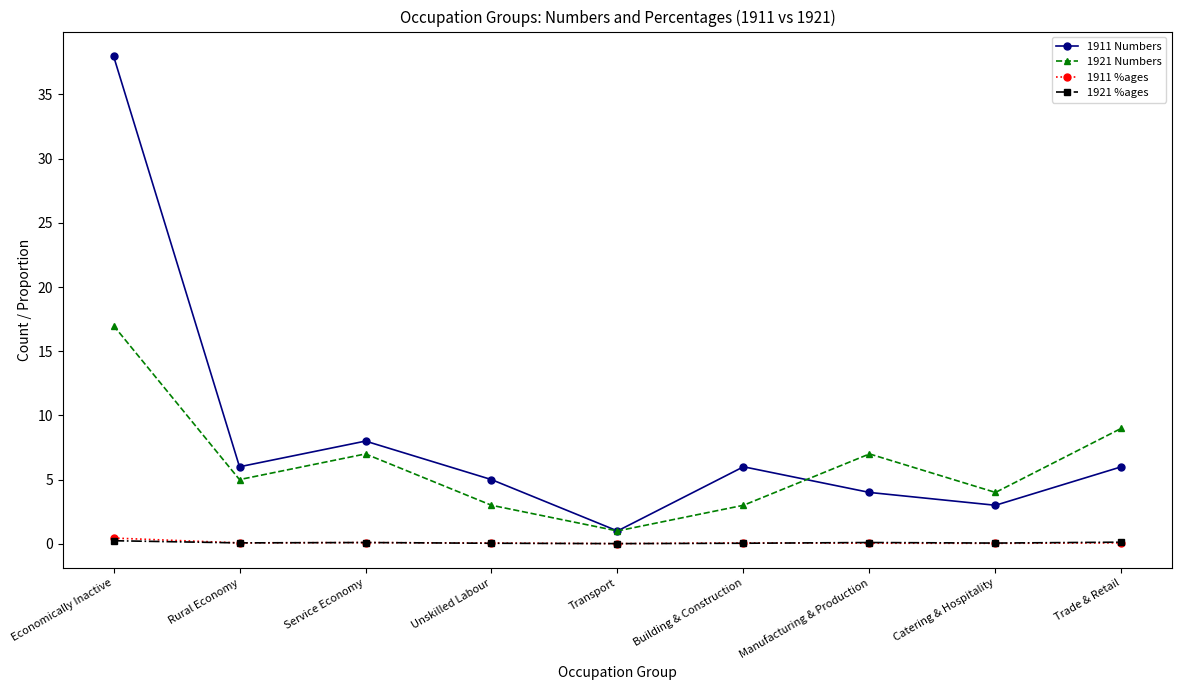

At which category does 1921 Numbers reach its first local valley?

Rural Economy